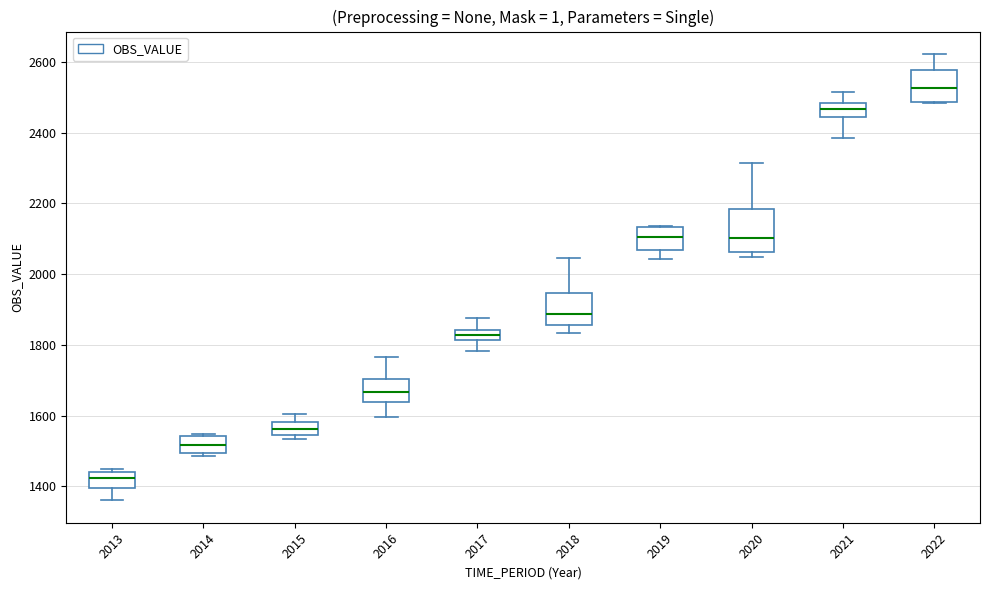

Where is the upper edge of the box at x = 2018 on the y-axis? The values are not printed on the chart, so give them approximately, as read against the axis.

1940